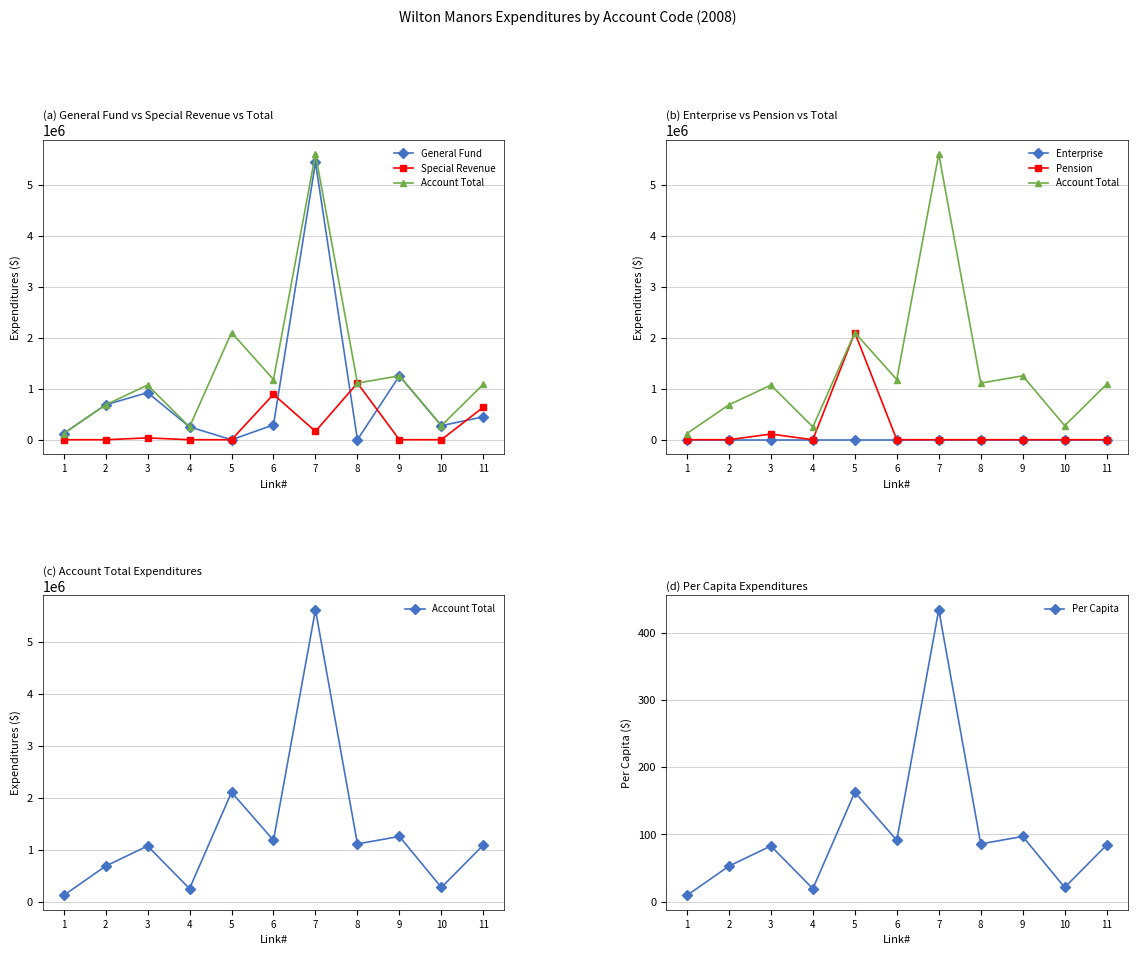

True or false: General Fund and Per Capita cross at least once.

True